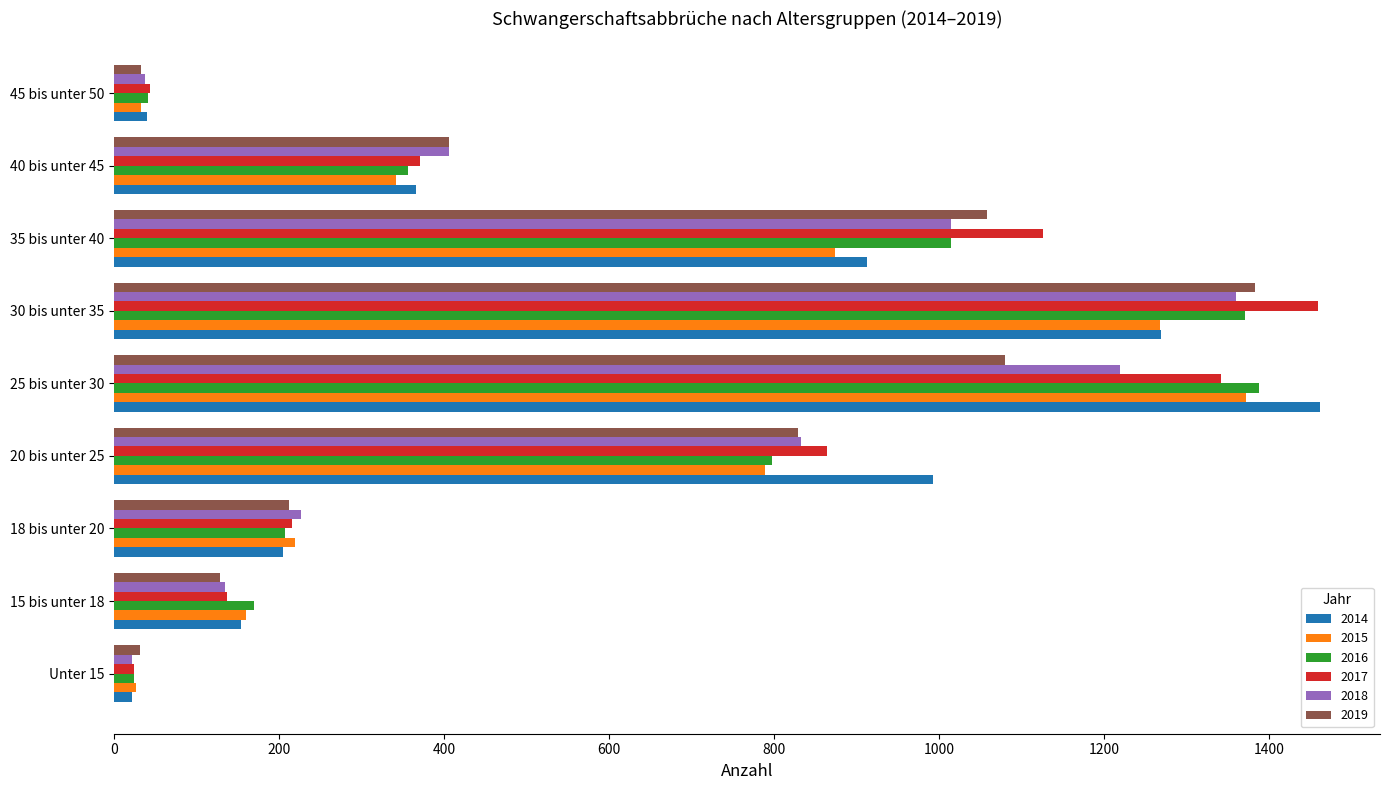

What is the spread (max minus min) of values at 45 bis unter 50?

10